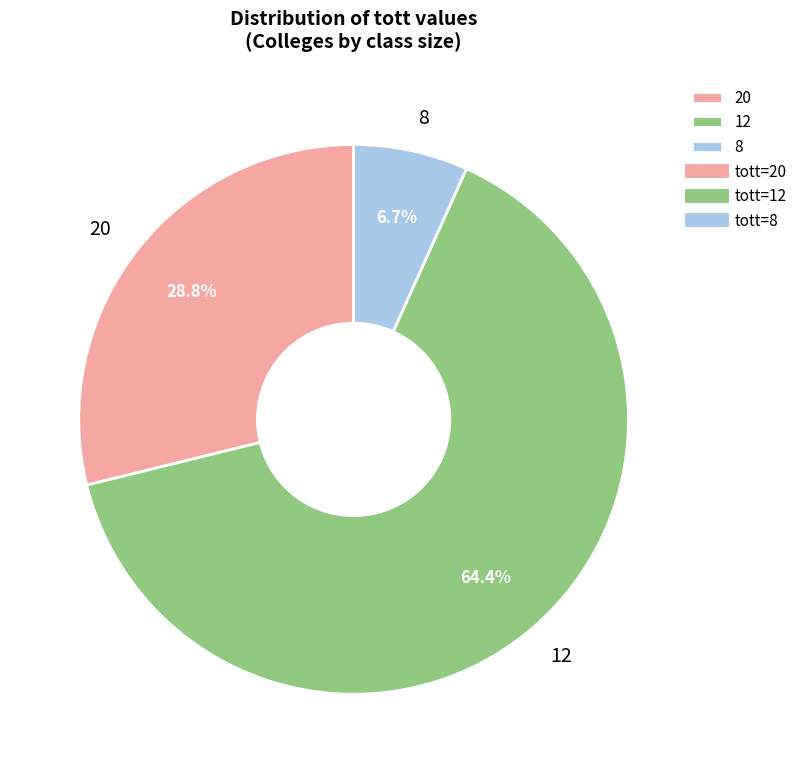

What portion of the pie excludes 20?

71.2%